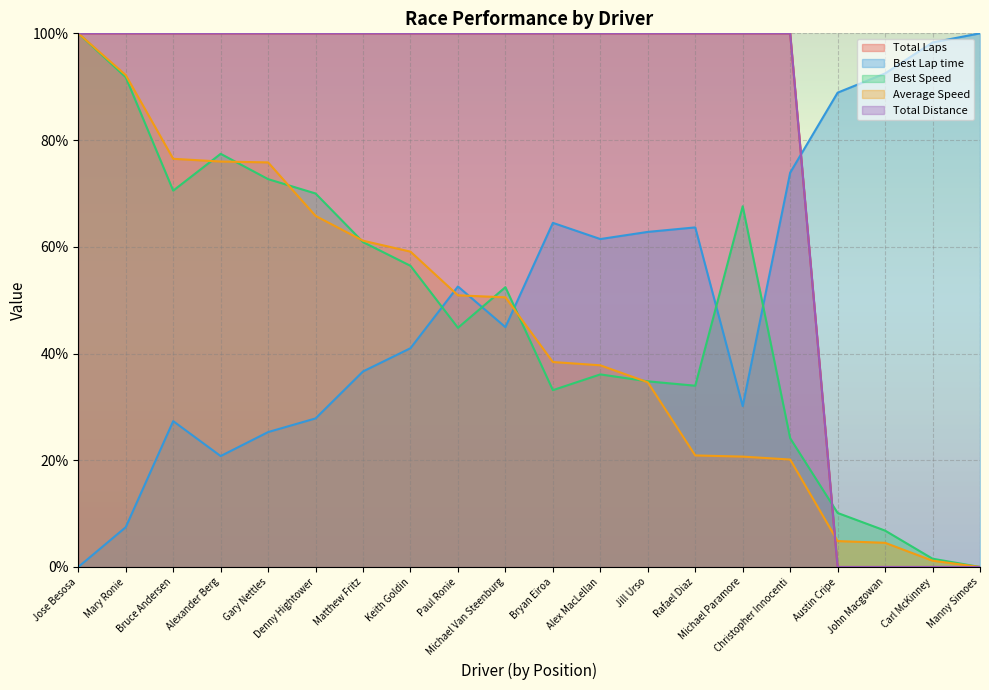

What is the difference between the second highest and second lowest values in the Best Speed series?

90.2